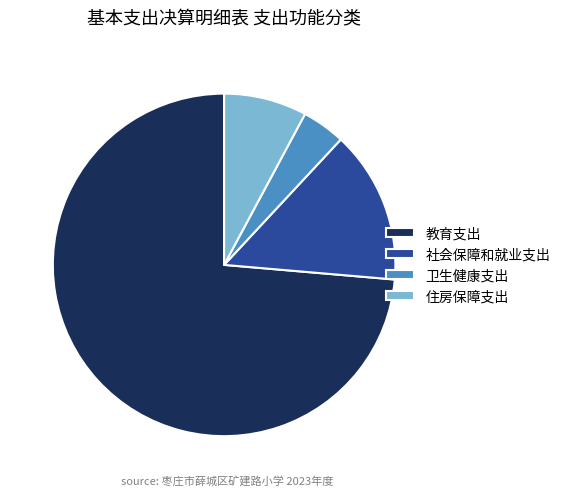

Count the number of slices in the pie.

4